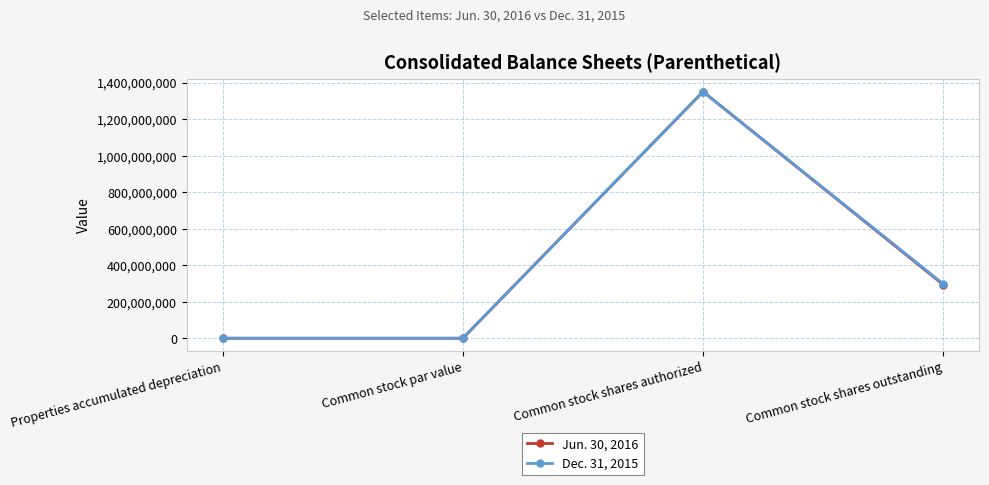

Where is Dec. 31, 2015 nearest to the value 675000000?

Common stock shares outstanding